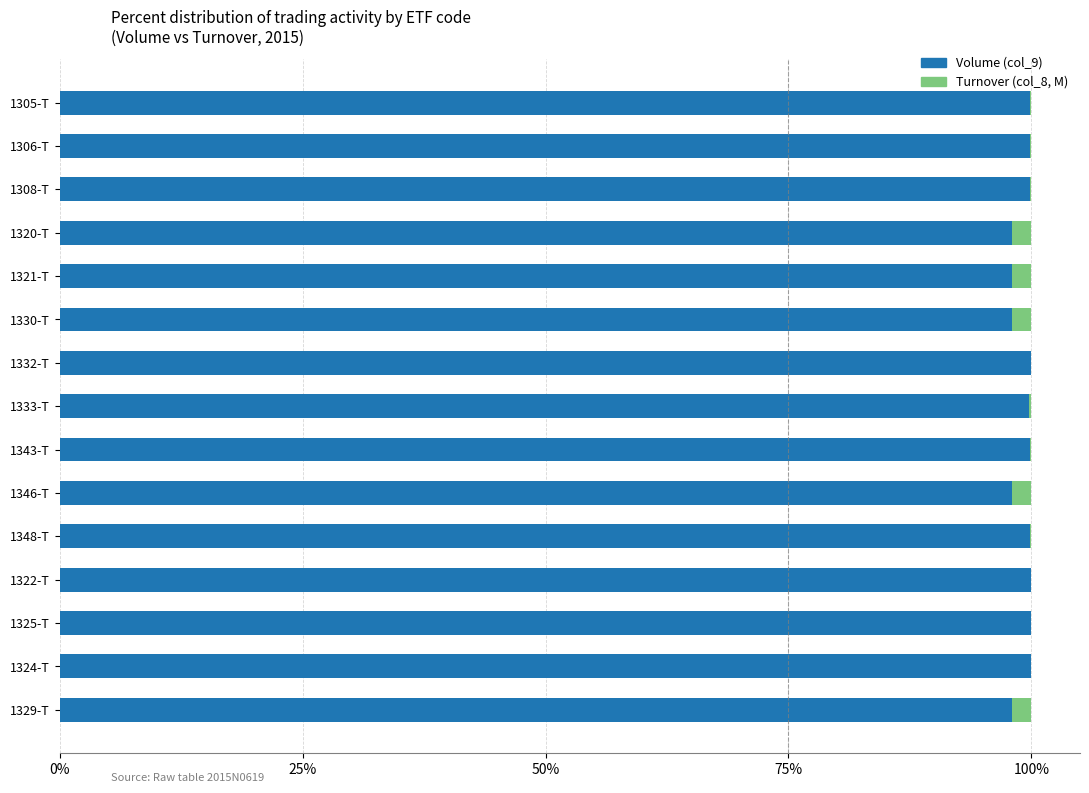

The Volume (col_9) series shows 167.1 at 1325-T. True or false?

False